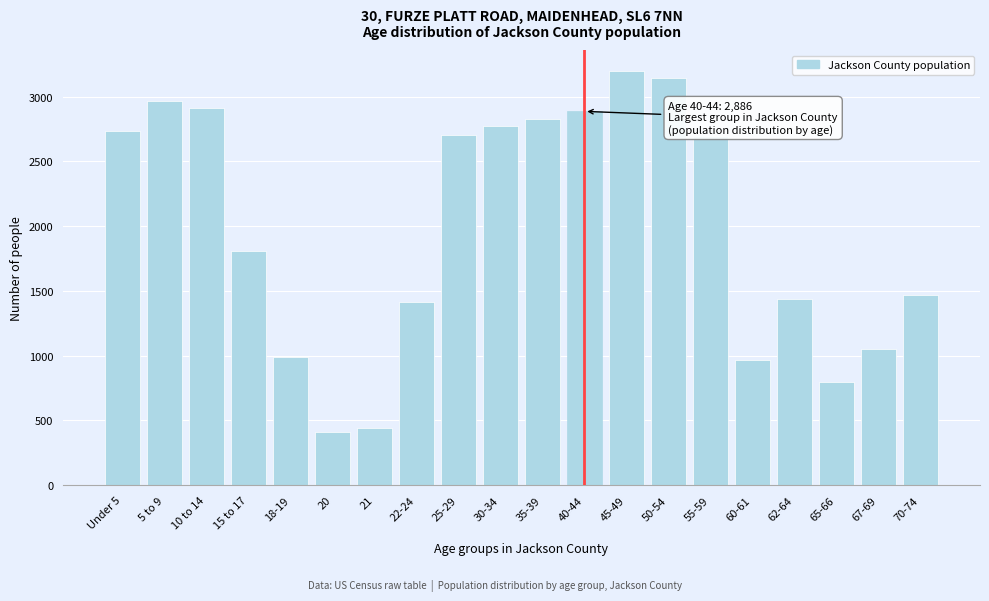

What is the ratio of the value at 50-54 to the value at 30-34?

1.1